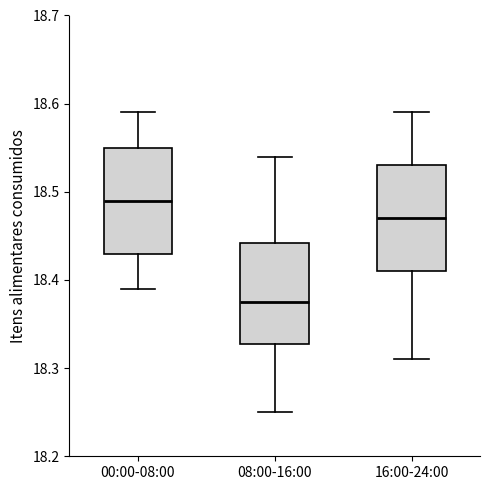

Where does the upper whisker of the box for 08:00-16:00 end on the y-axis? The values are not printed on the chart, so give them approximately, as read against the axis.

18.54